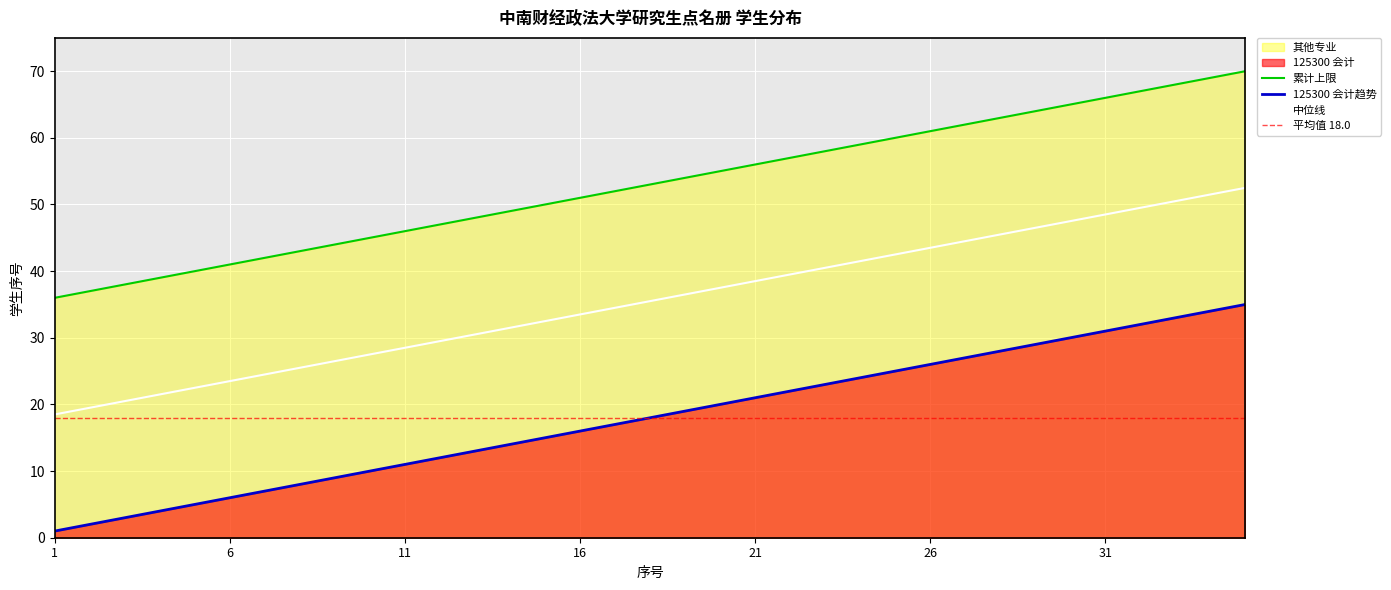

True or false: 其他专业 and 125300 会计 intersect in this chart.

False